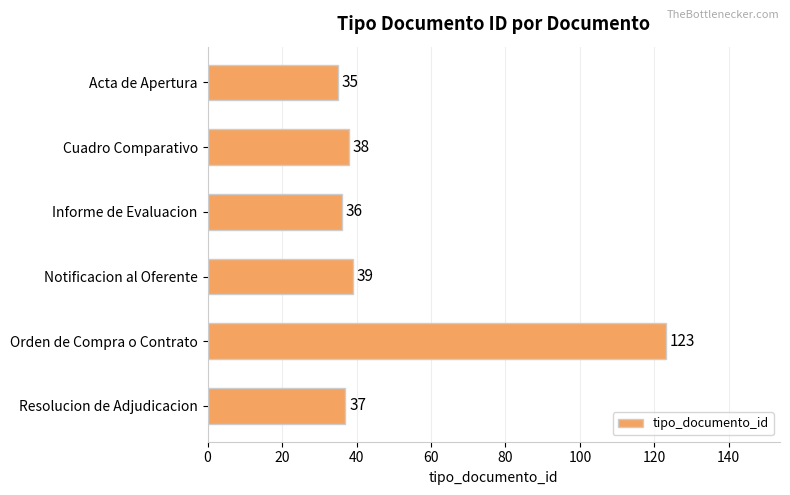

What is the maximum value shown in the chart?

123